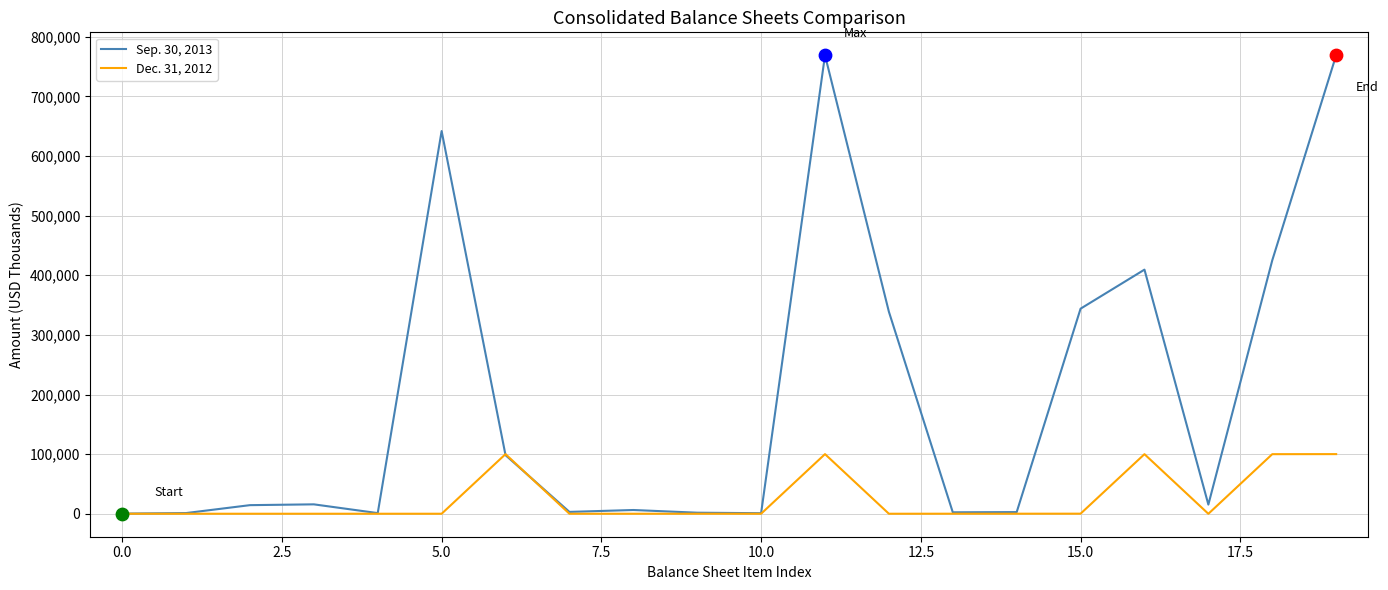

Which series has the largest total across all categories?

Sep. 30, 2013